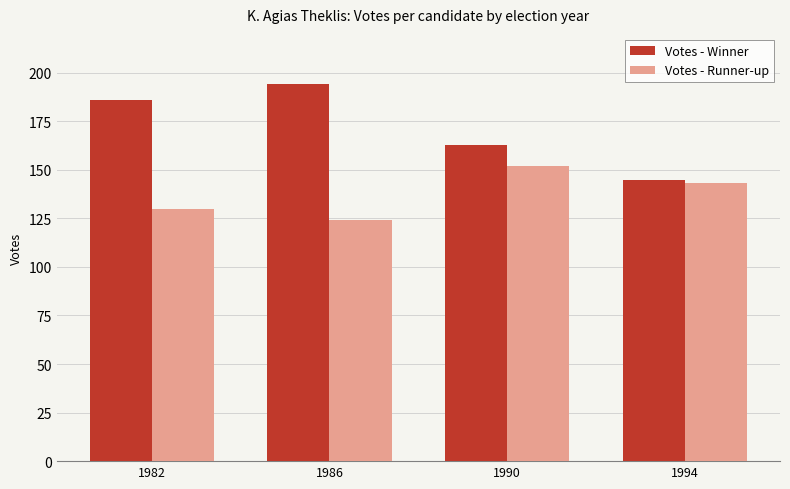

At 1982, list the series in order from largest to smallest.

Votes - Winner, Votes - Runner-up